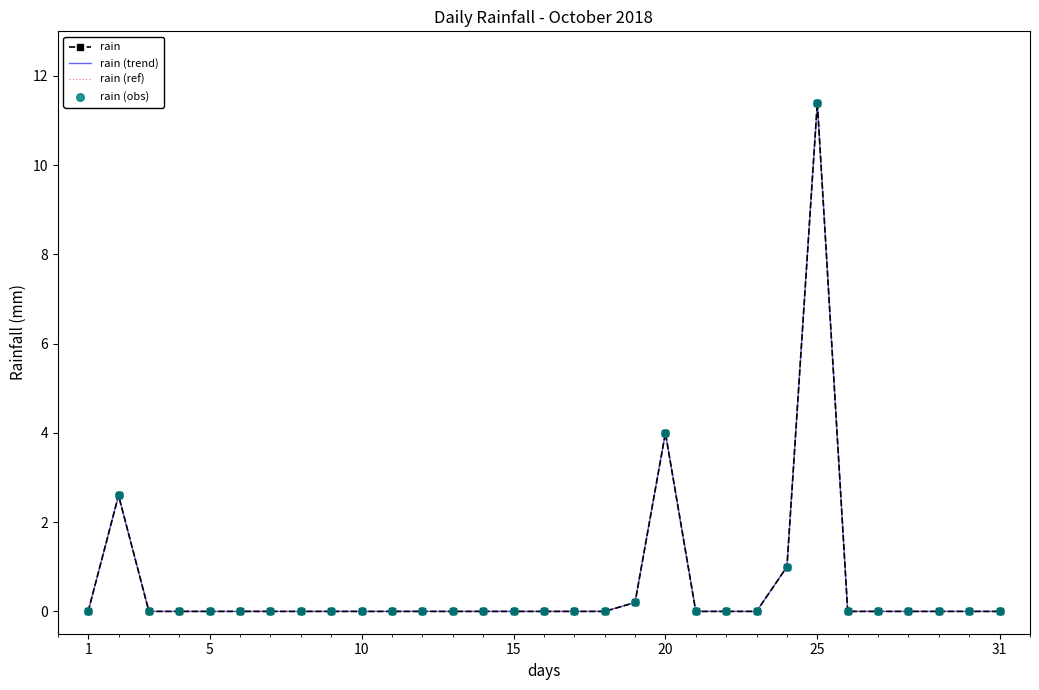

Which series has the largest total across all categories?

rain